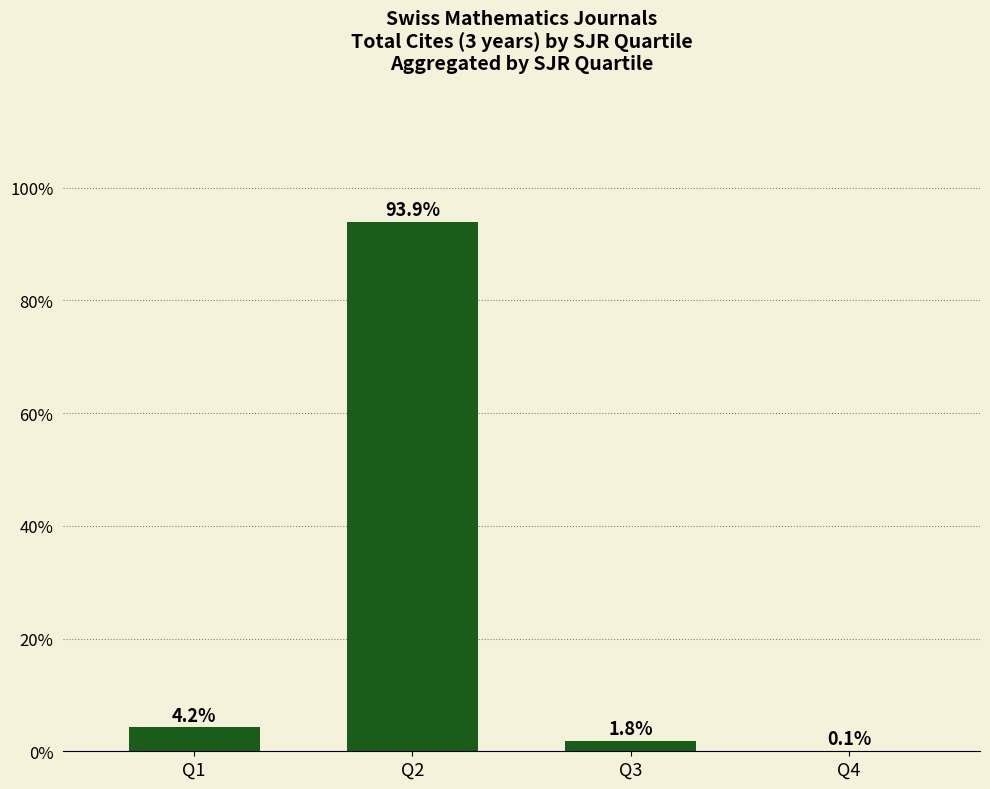

What is the change in value from Q2 to Q4?

-93.8